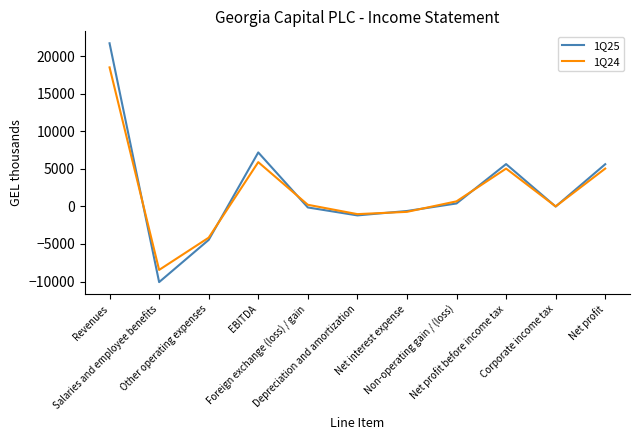

Rank the series at Non-operating gain / (loss) from highest to lowest value.

1Q24, 1Q25